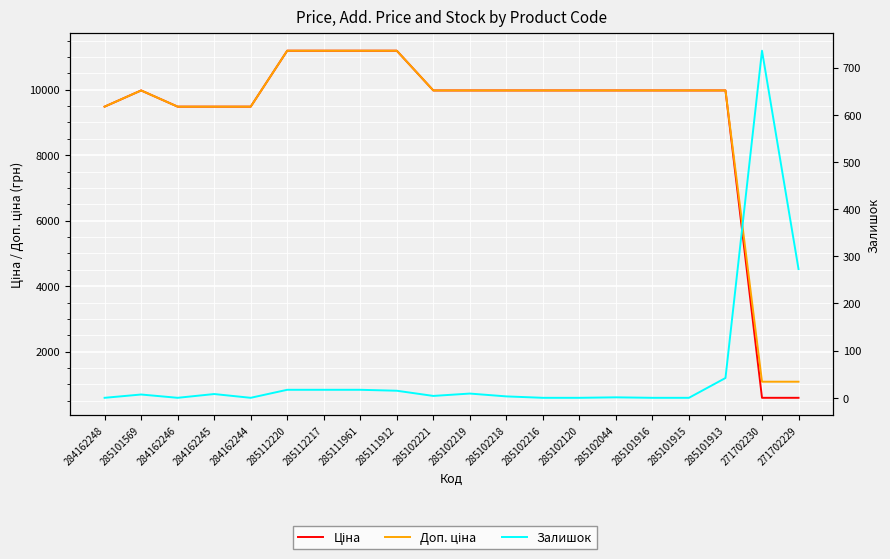

Between 284162244 and 285102219, which series saw the biggest shift?

Ціна